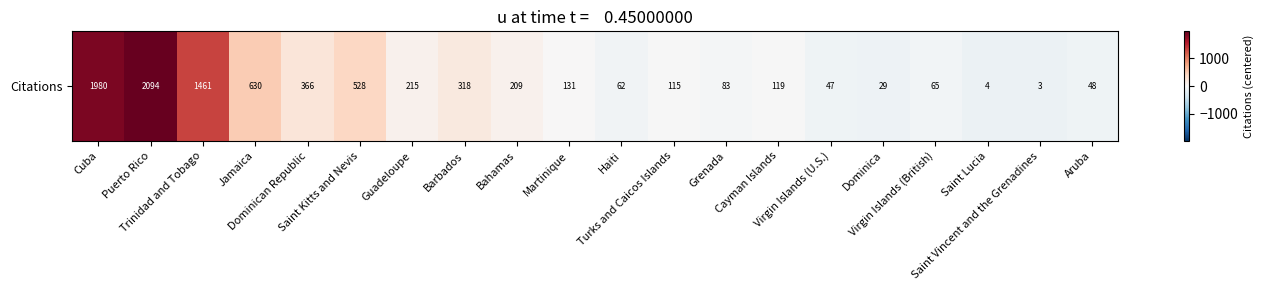

How many values are above zero?

10